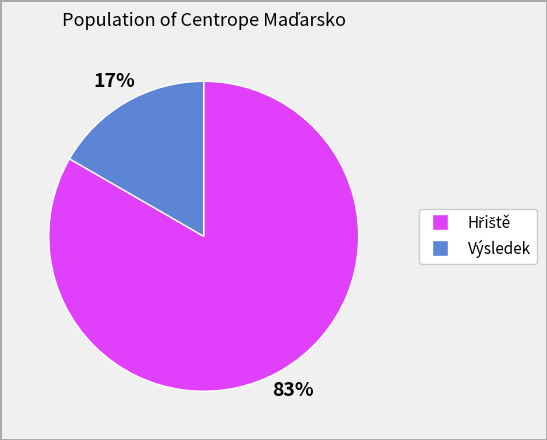

To the nearest percent, what is the average slice percentage?

50%